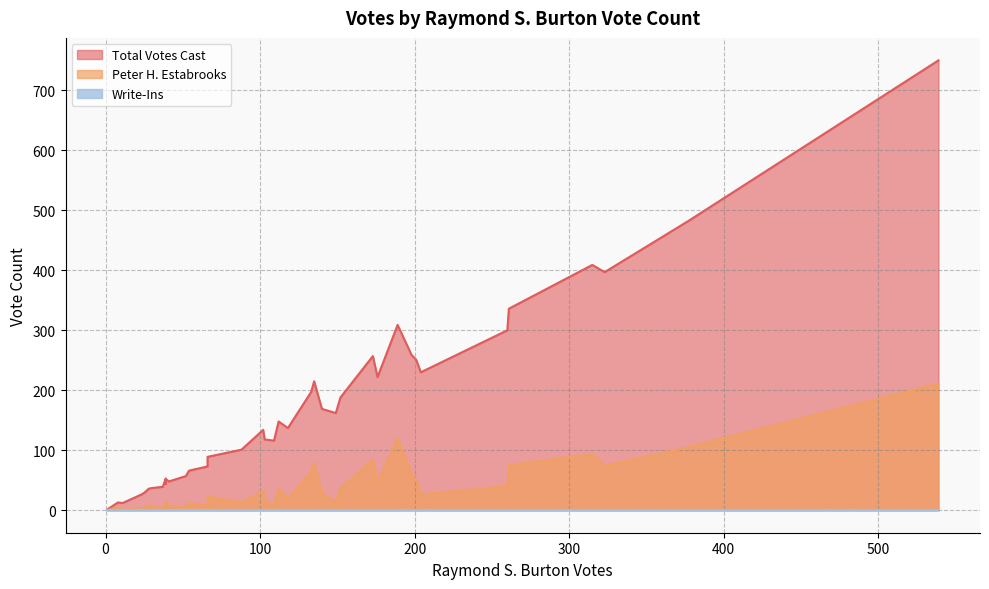

Which series changed the most between Claremont-1 and Effingham?

Total Votes Cast